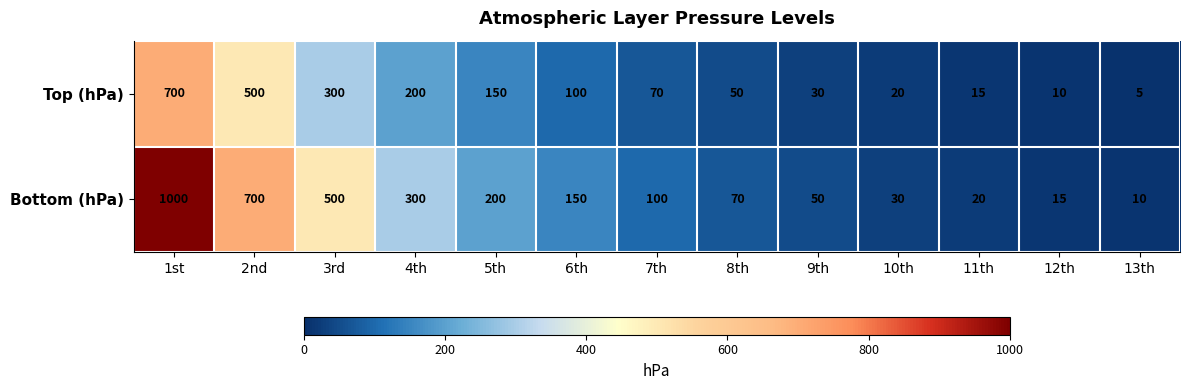

Rank the series by their maximum value, from highest to lowest.

Bottom (hPa), Top (hPa)